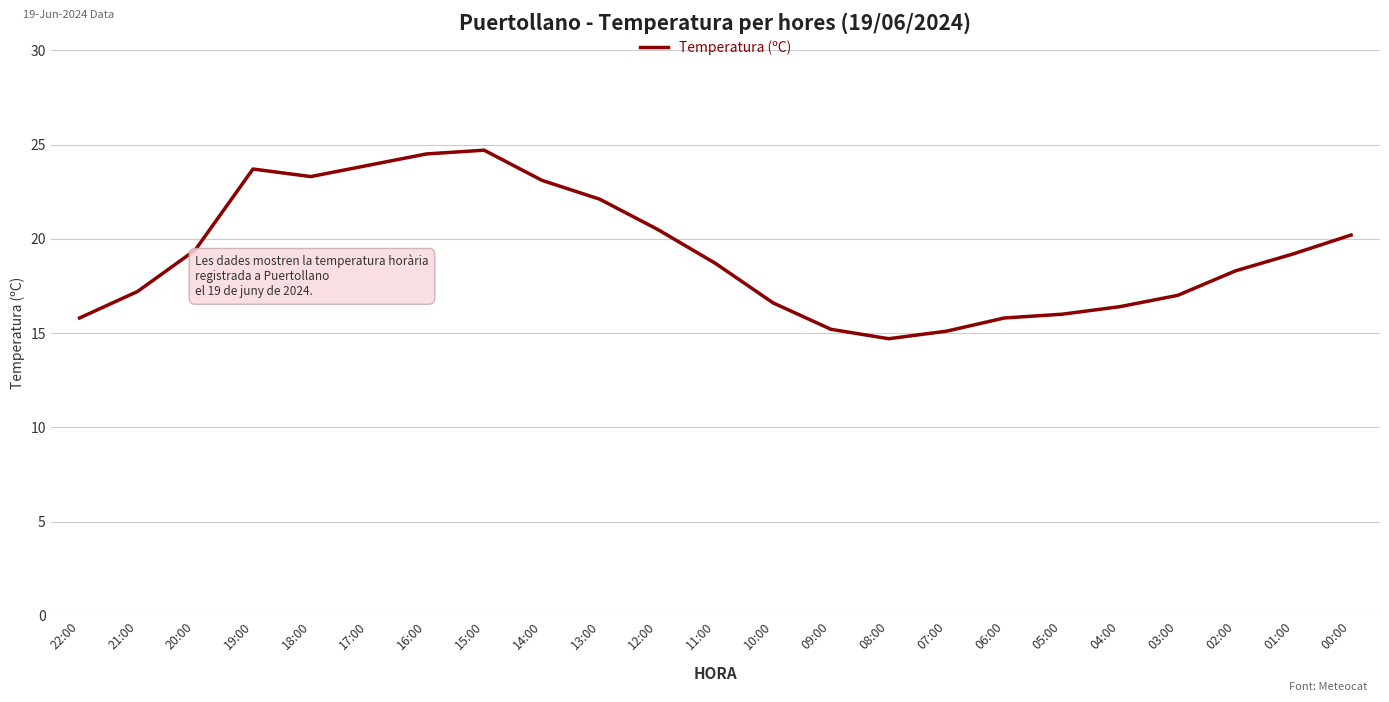

How many values exceed 18?

13